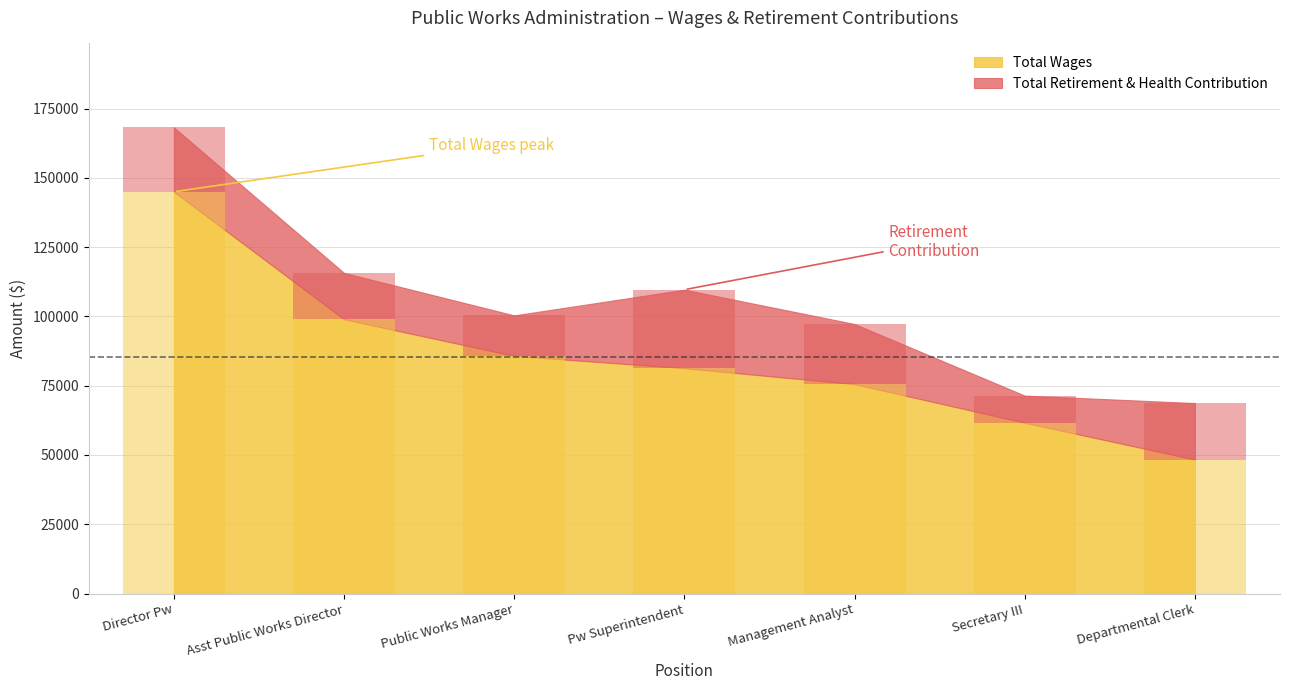

The value of Total Retirement & Health Contribution at Departmental Clerk is 20395. True or false?

True